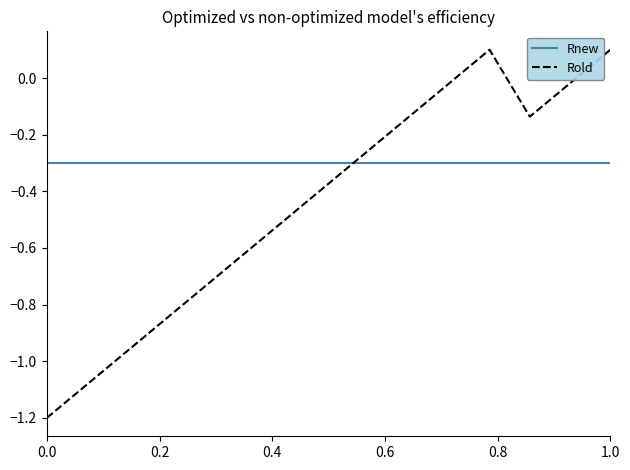

Which series has the largest range (max minus min)?

Rold